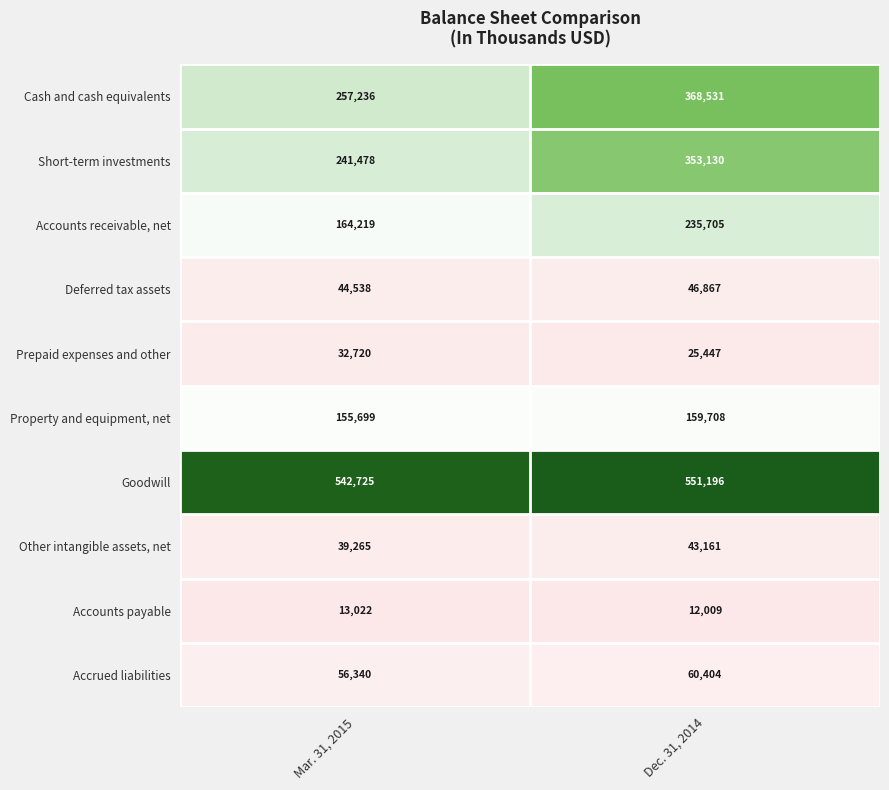

Read the Goodwill value at Mar. 31, 2015.

542725